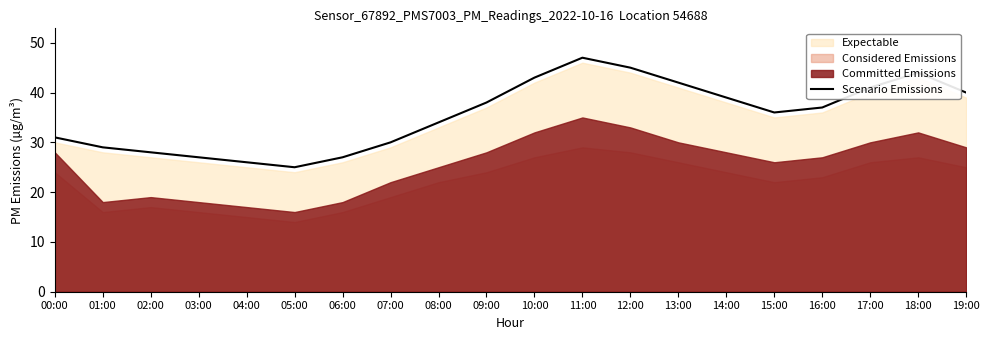

What is the sum of all values?

709